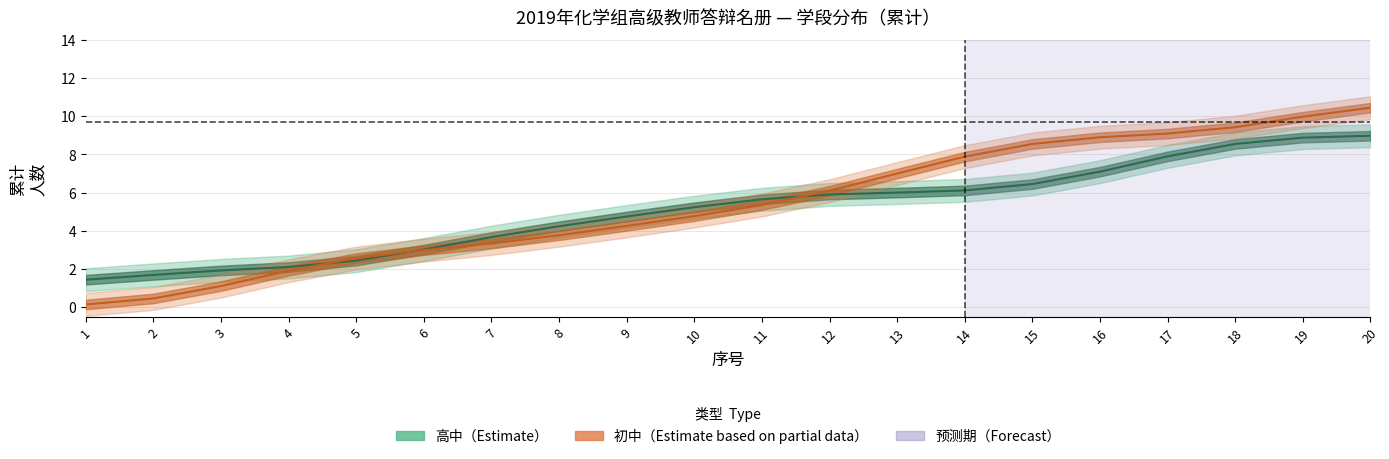

How many values in the 初中（Estimate based on partial data） series exceed 5?

10